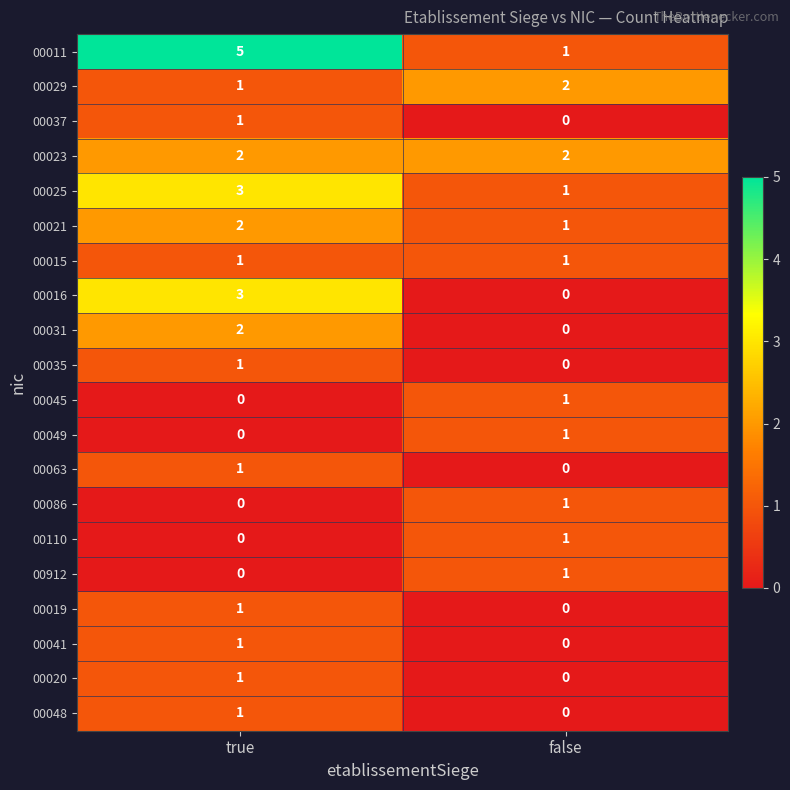

At which category does the chart reach its peak across all series?

true